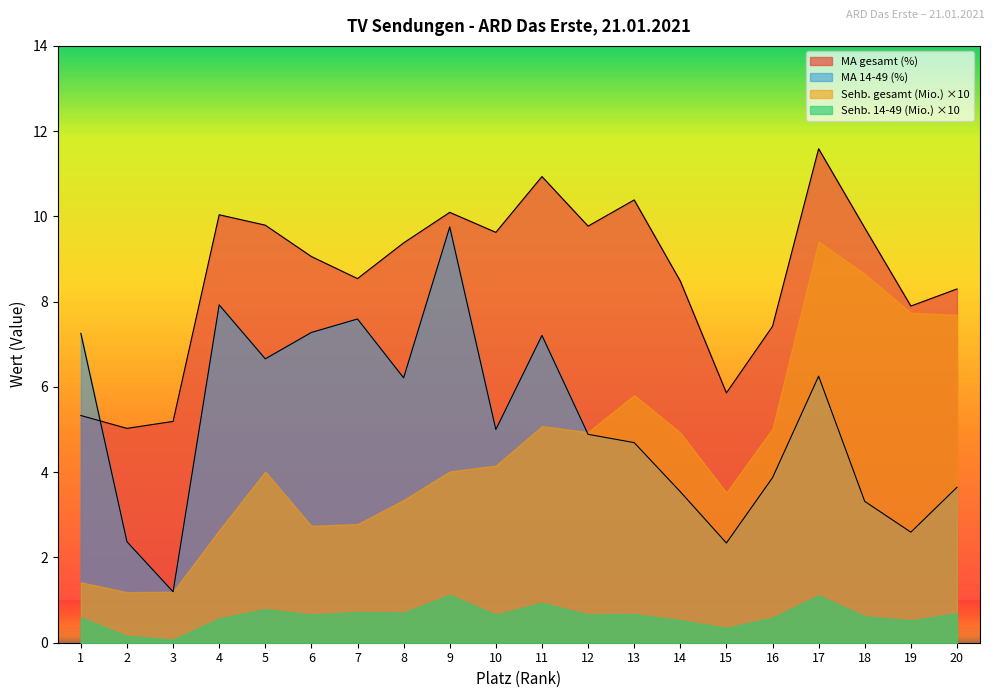

At which category is the sum across all series the highest?

17